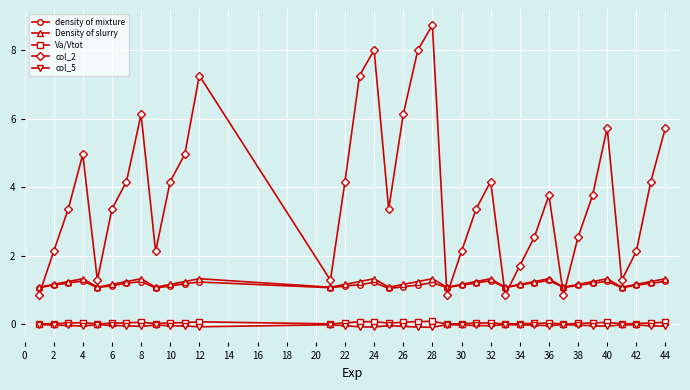

Which series has the largest range (max minus min)?

col_2